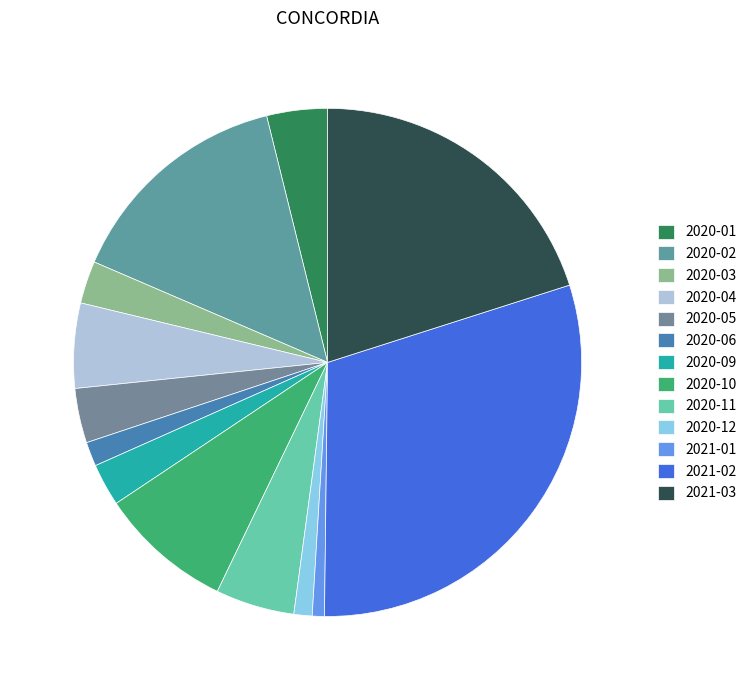

Is it true that 2020-01 is 1% of the pie?

False